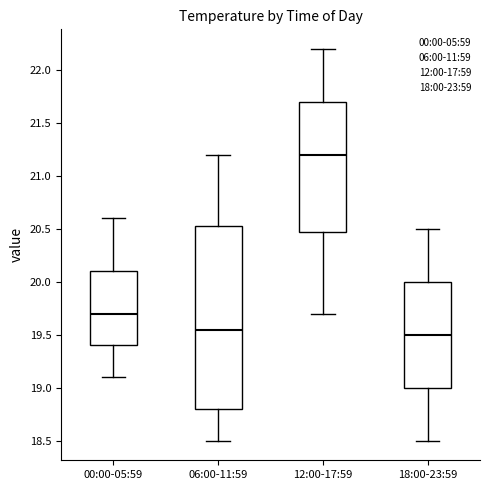

Where does the lower whisker of the box for 12:00-17:59 end on the y-axis? The values are not printed on the chart, so give them approximately, as read against the axis.

19.70